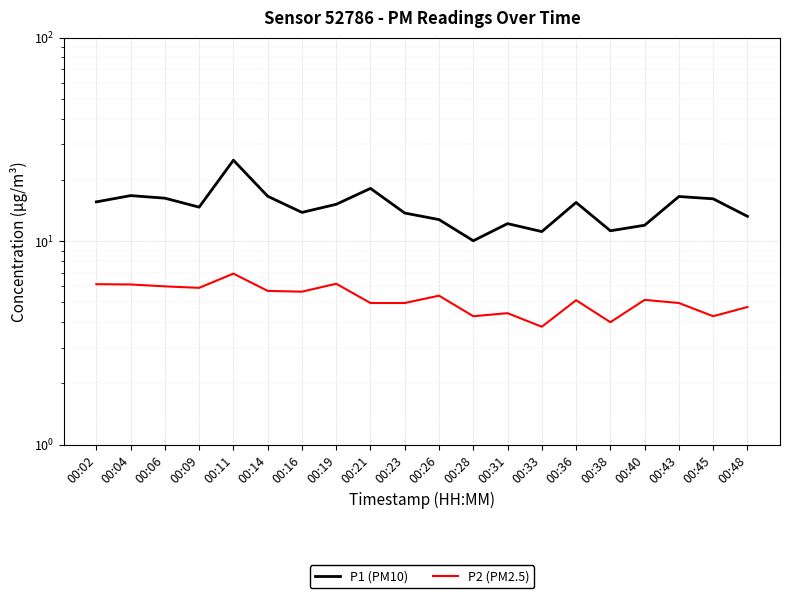

What is the highest value of the P1 (PM10) series?

25.0